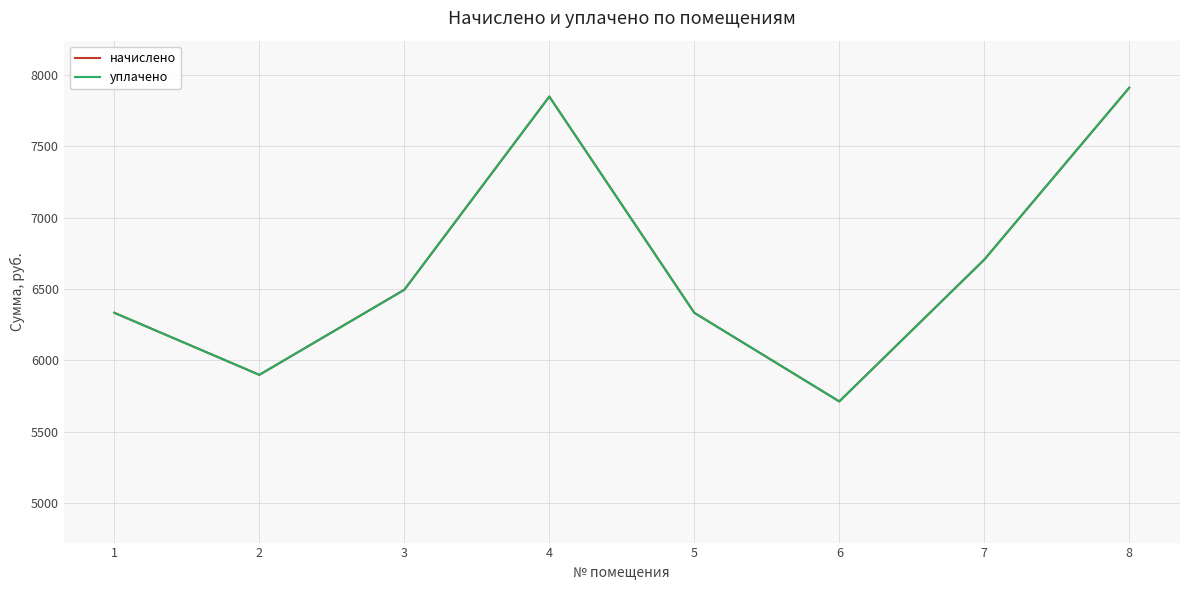

What is the value of the начислено point at the 8th from the left?

7911.5